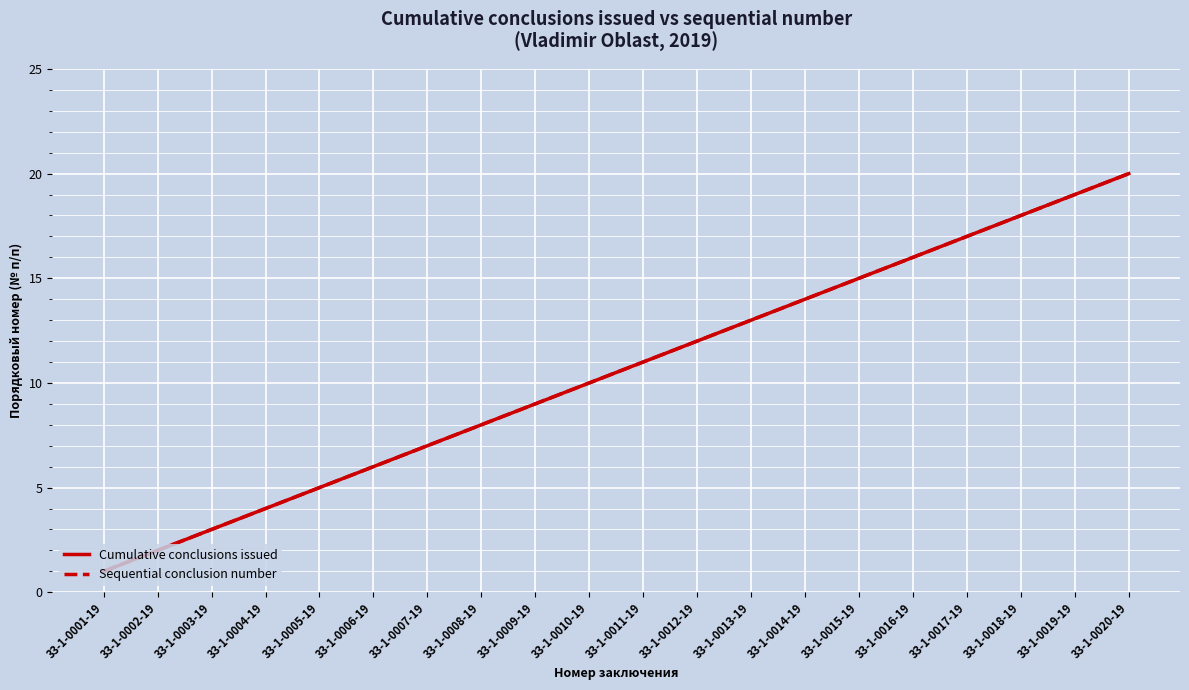

Is this an area chart (filled region under the line)?

No